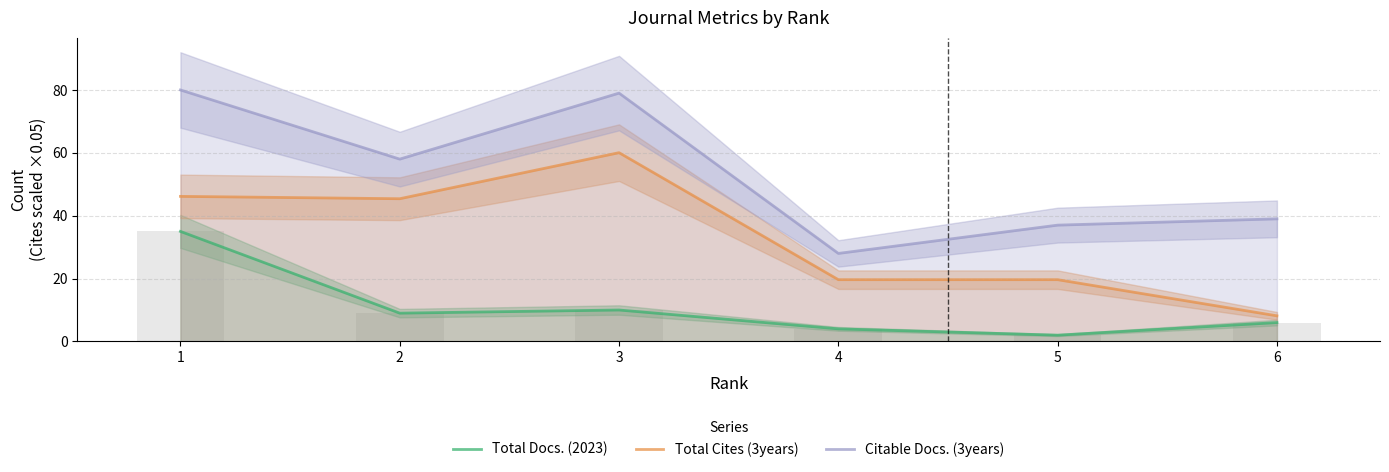

At which category is the sum across all series the highest?

1